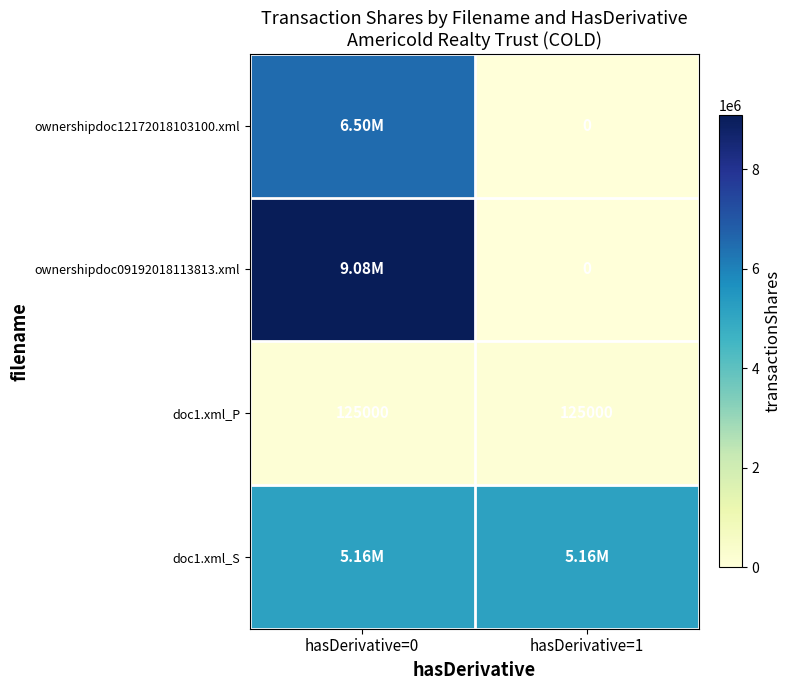

At how many categories does at least one series exceed 7391808?

1